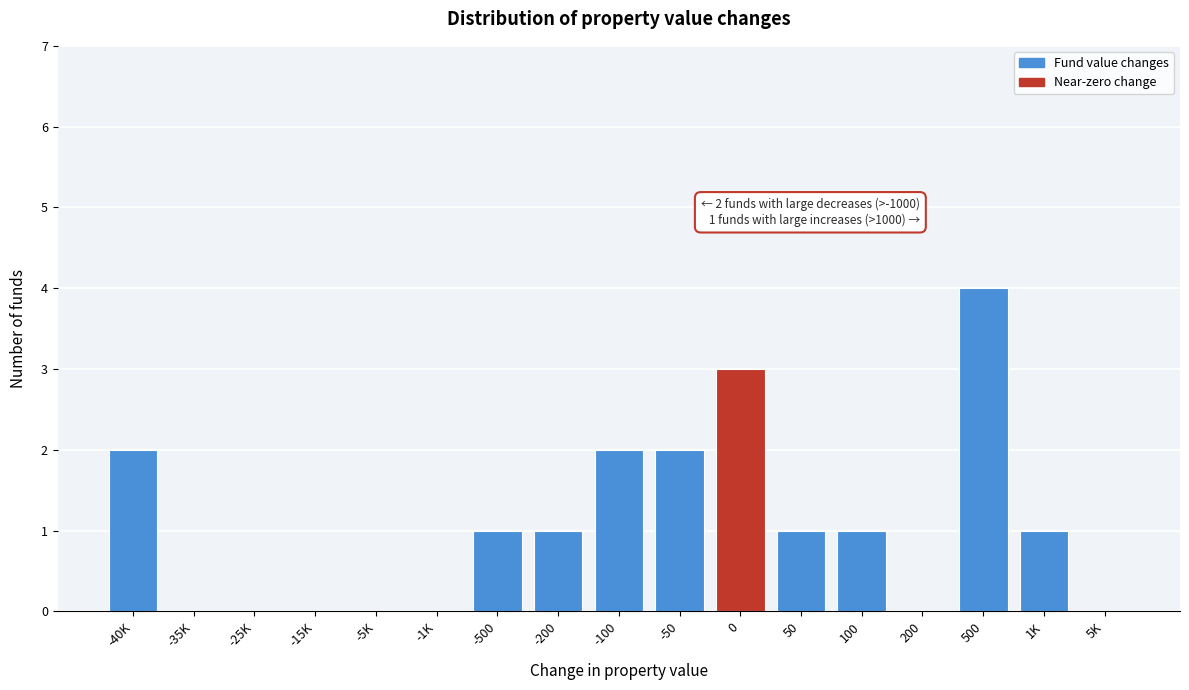

Reading left to right, list all the values displayed in this chart.

-40K=2	-35K=0	-25K=0	-15K=0	-5K=0	-1K=0	-500=1	-200=1	-100=2	-50=2	0=3	50=1	100=1	200=0	500=4	1K=1	5K=0